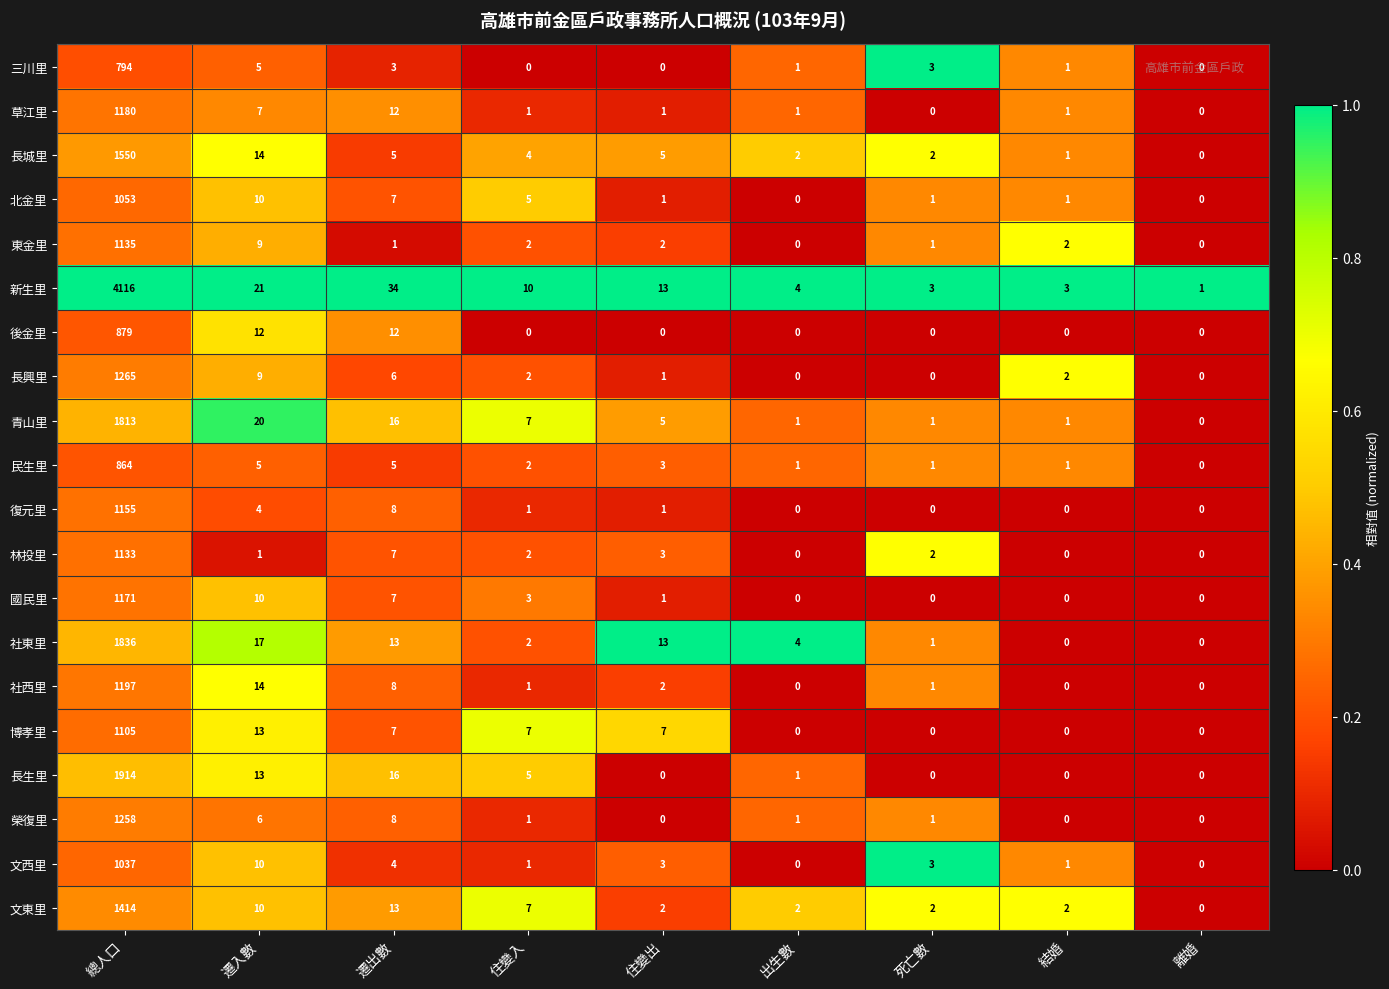

Which category has the highest value across all series?

總人口